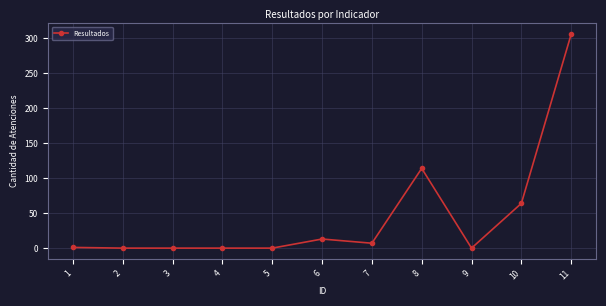

The value at 10 is 64. True or false?

True